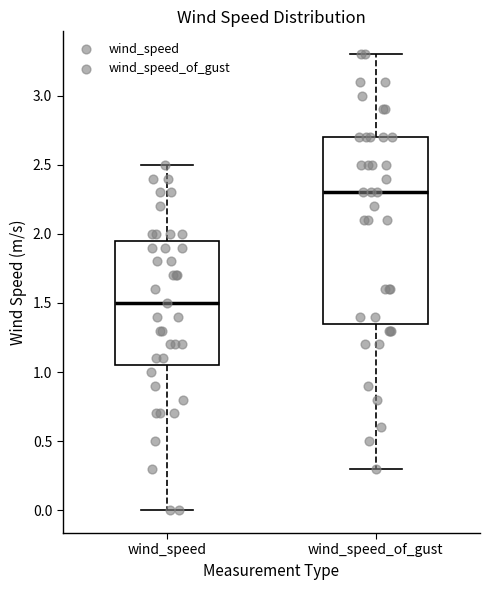

Which box's median line is the highest?

wind_speed_of_gust